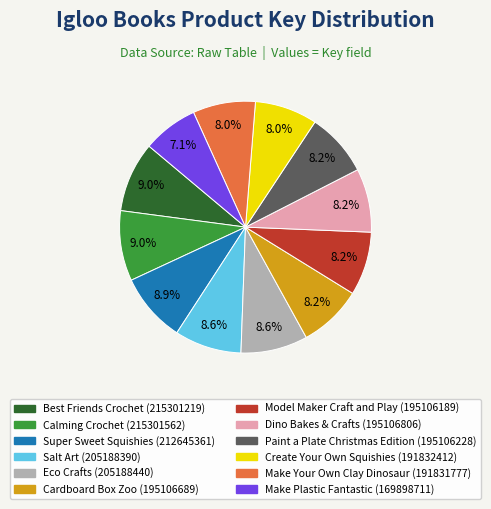

Count the number of slices in the pie.

12